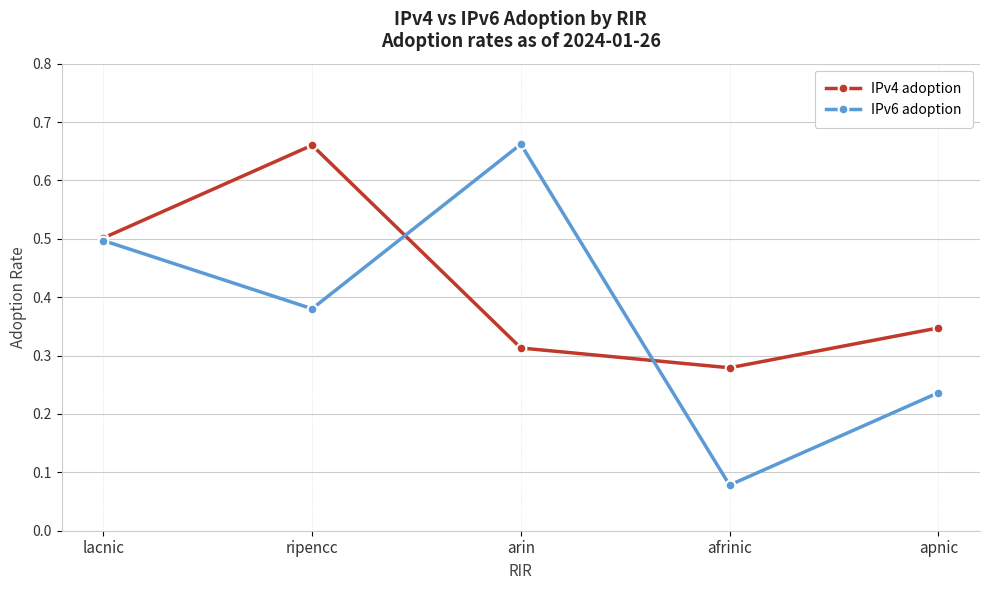

Which category has the lowest value across all series?

afrinic